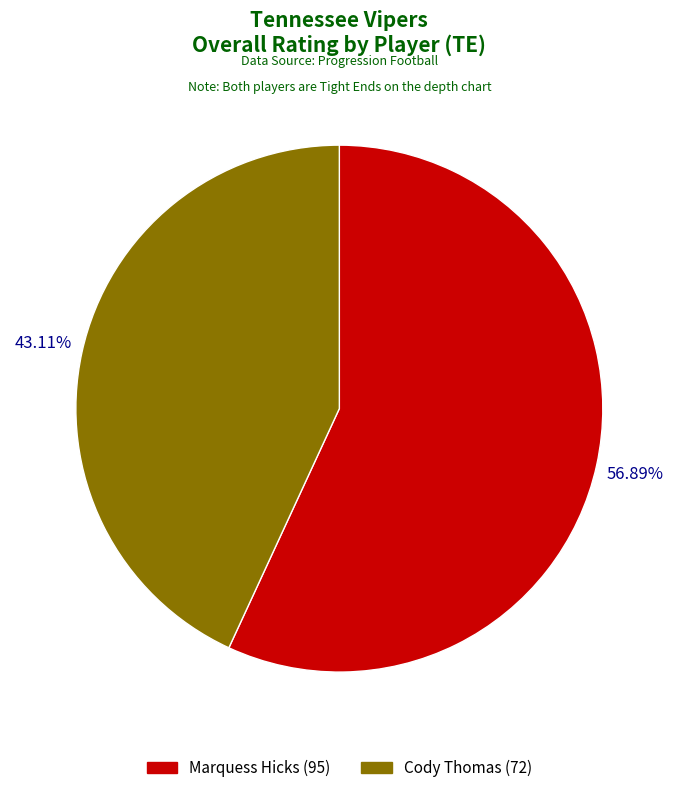

How many segments does this pie chart have?

2